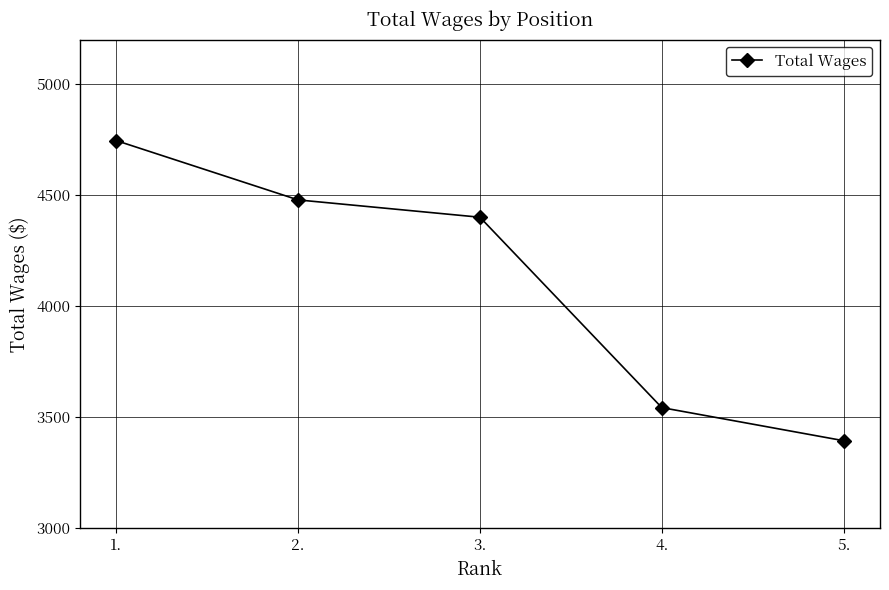

How many values are below 4400?

2